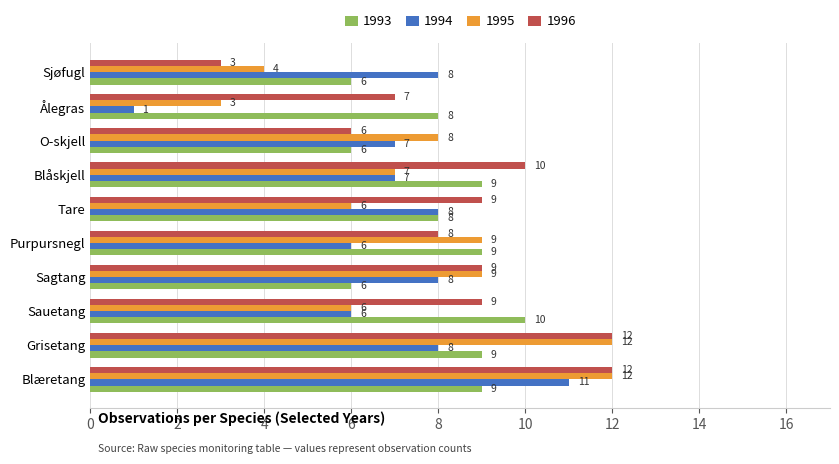

At how many categories does at least one series exceed 1?

10